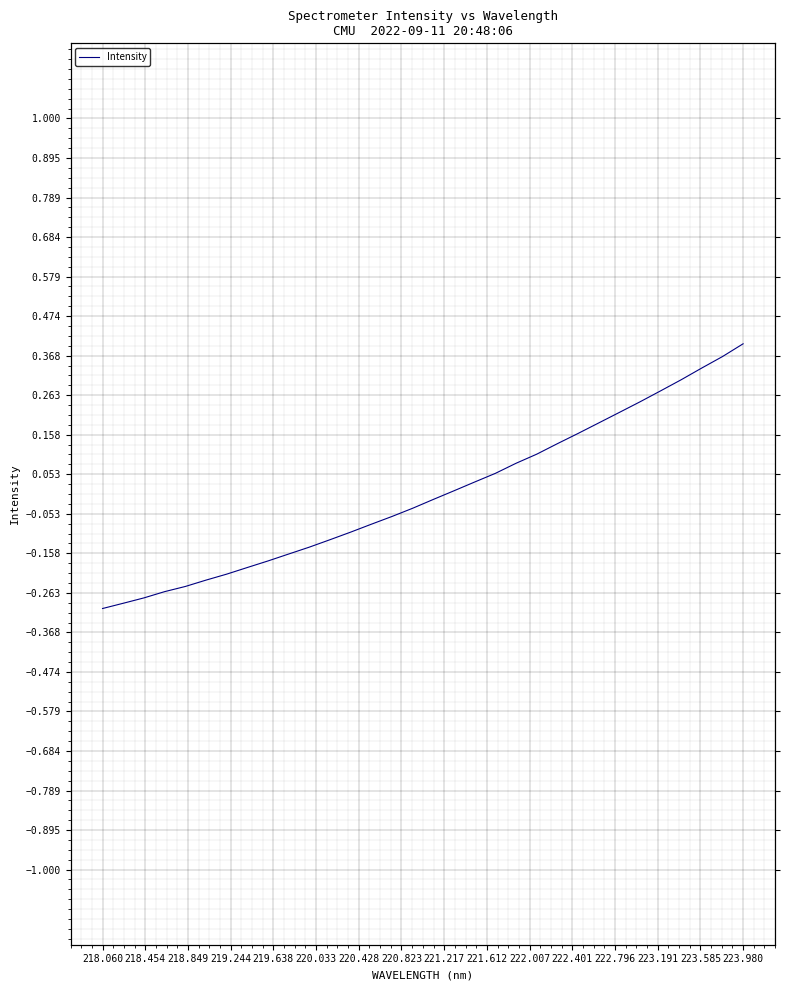

Reading left to right, what are all the values shown in this chart?

-0.3	-0.3	-0.3	-0.3	-0.2	-0.2	-0.2	-0.2	-0.2	-0.2	-0.1	-0.1	-0.1	-0.1	-0.1	-0.0	-0.0	0.0	0.0	0.1	0.1	0.1	0.1	0.2	0.2	0.2	0.2	0.3	0.3	0.3	0.4	0.4